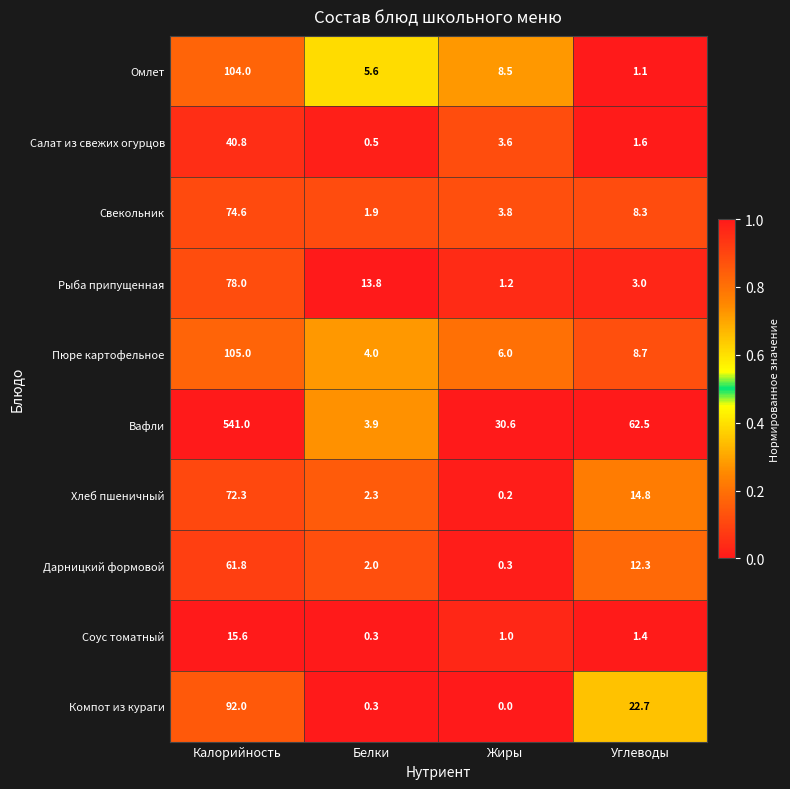

Which series has the widest spread of values?

Вафли